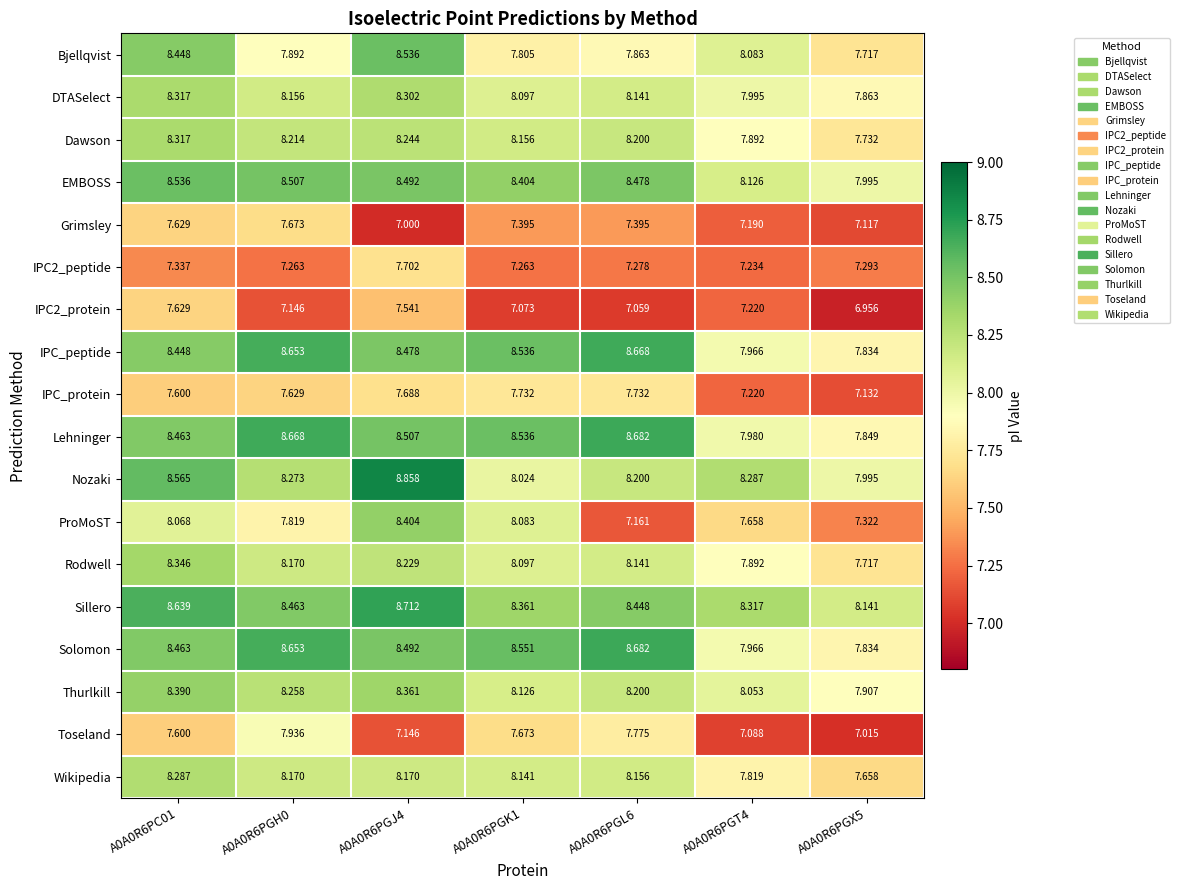

Which series has the widest spread of values?

ProMoST